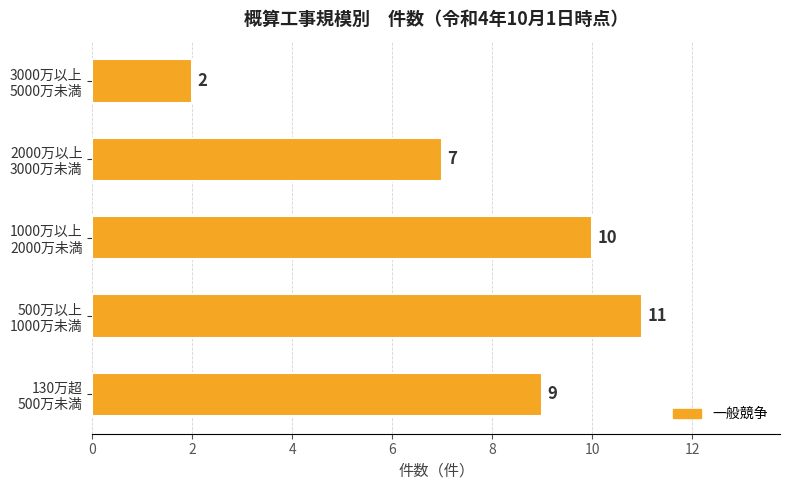

Count the values in the range 7 to 10.

3